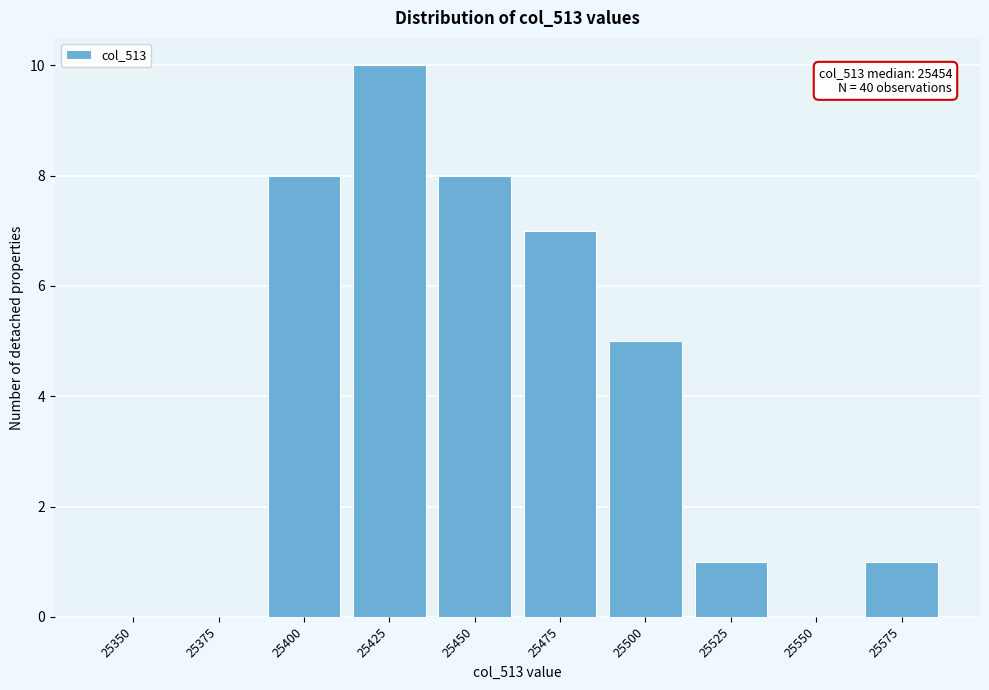

Reading right to left, list all the values displayed in this chart.

25575=1	25550=0	25525=1	25500=5	25475=7	25450=8	25425=10	25400=8	25375=0	25350=0